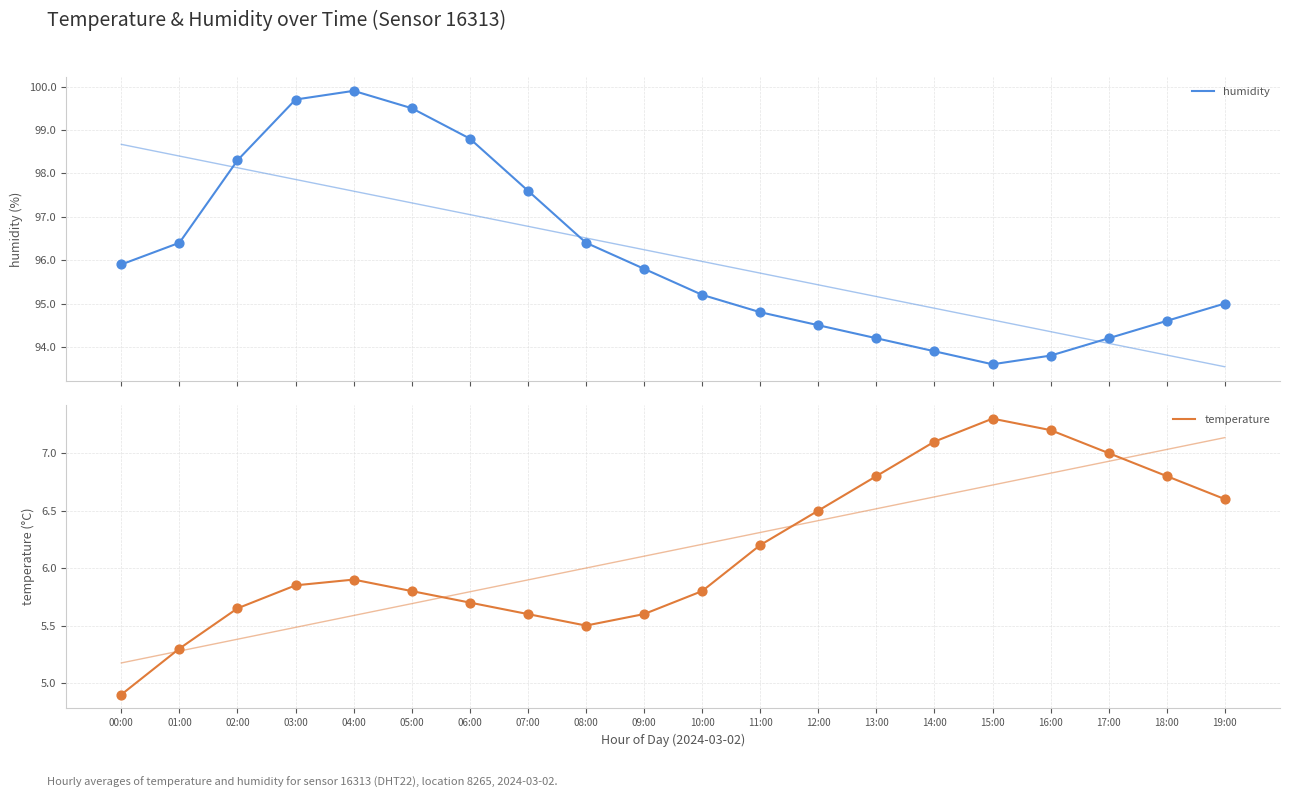

Which series contains the highest Y value?

humidity